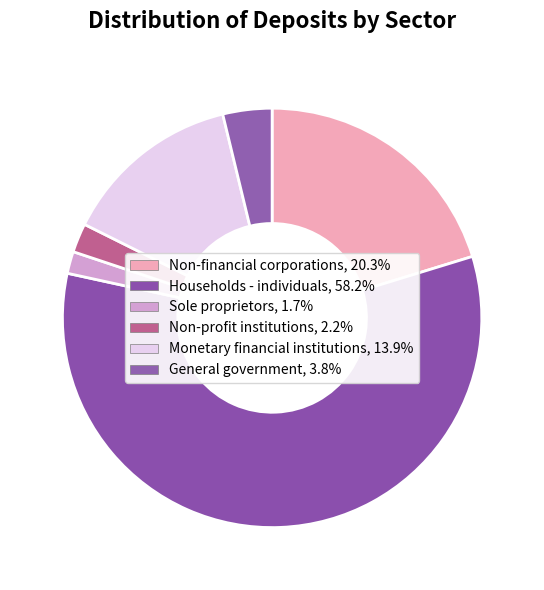

Which slice represents more than half of the pie?

Households - individuals